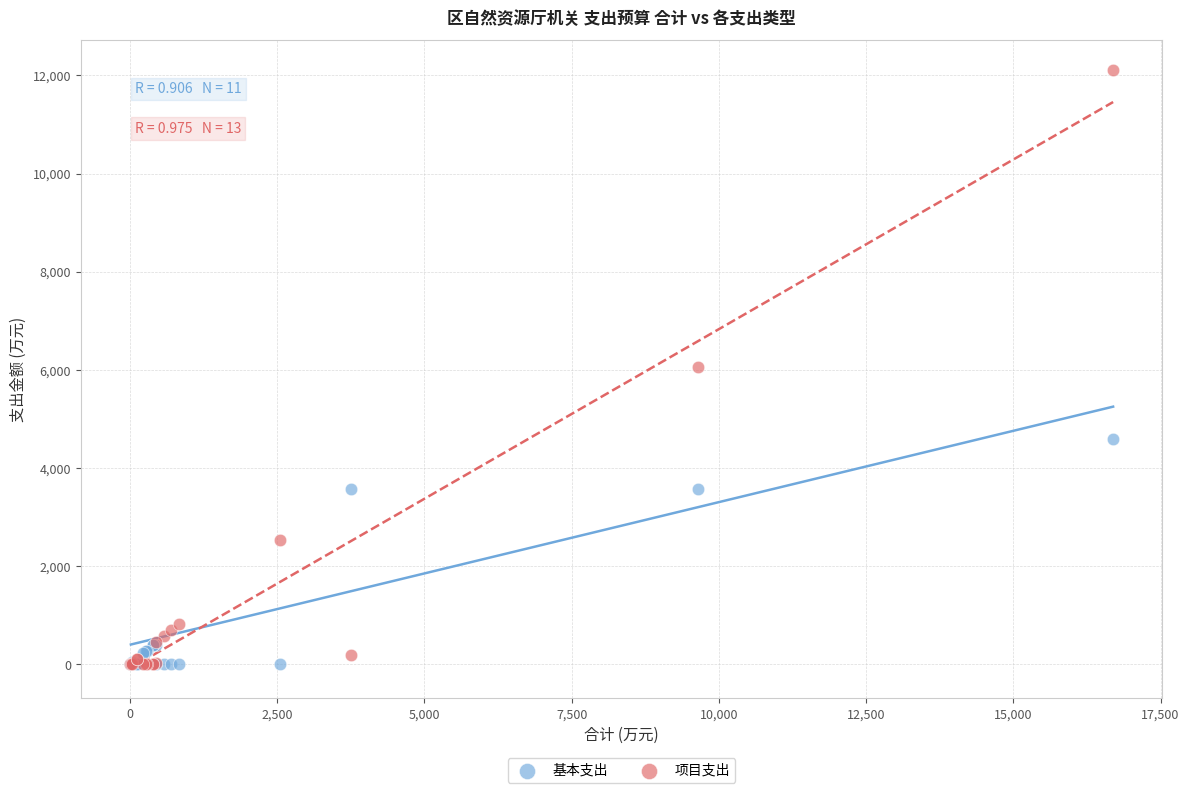

What are all the series names shown in the legend?

基本支出, 项目支出